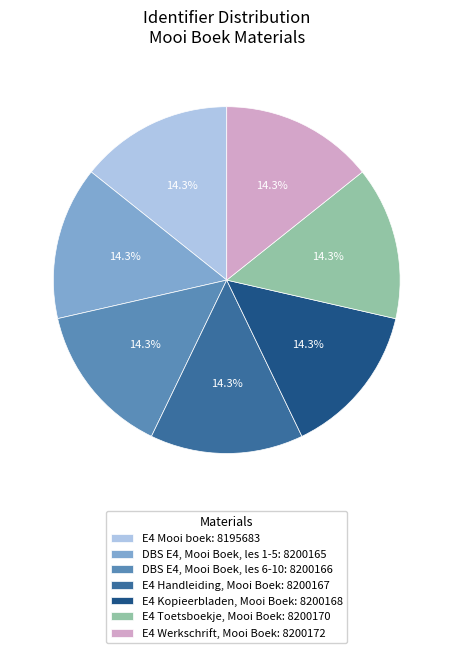

Is the sum of E4 Werkschrift, Mooi Boek and E4 Handleiding, Mooi Boek greater than half?

No